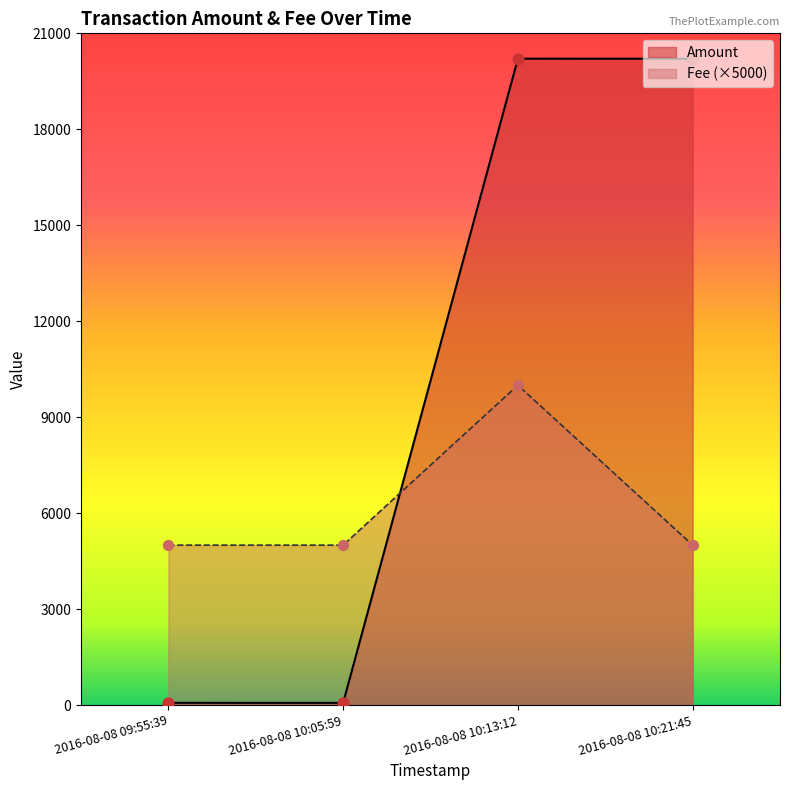

Between 2016-08-08 10:05:59 and 2016-08-08 10:13:12, which series saw the biggest shift?

Amount